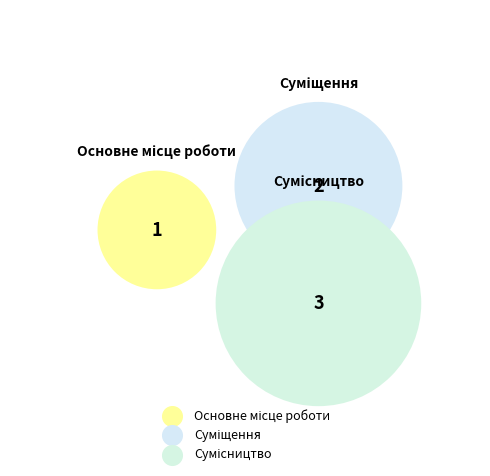

Does Основне місце роботи represent more than half of the total?

No